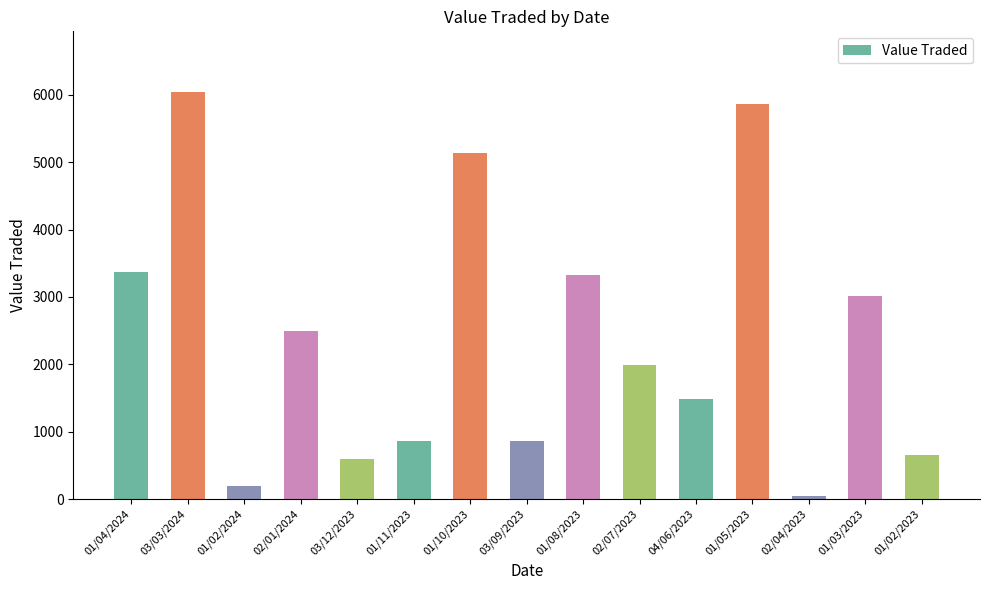

The value at 01/10/2023 is 3449. True or false?

False